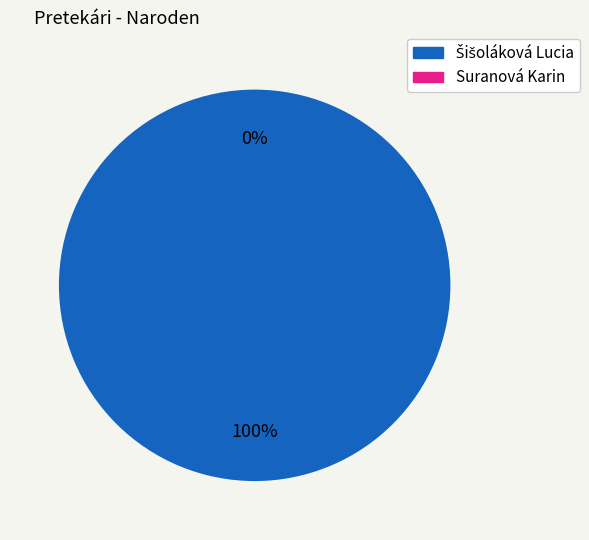

Which category has the biggest portion of the pie?

Šišoláková Lucia